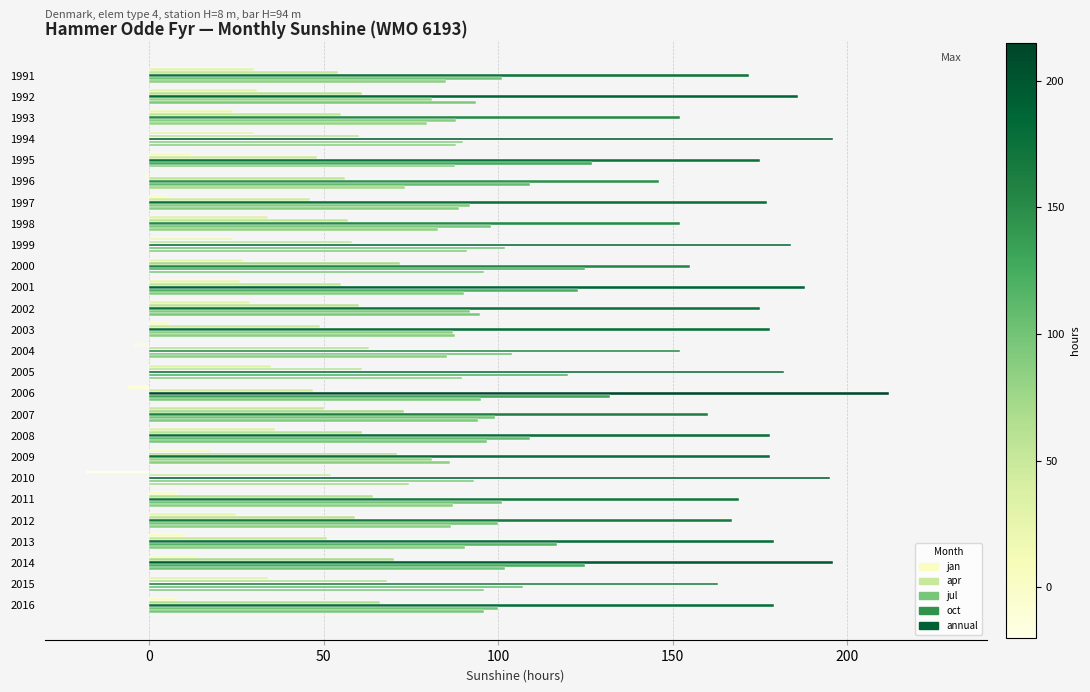

Count the number of data series in this chart.

5